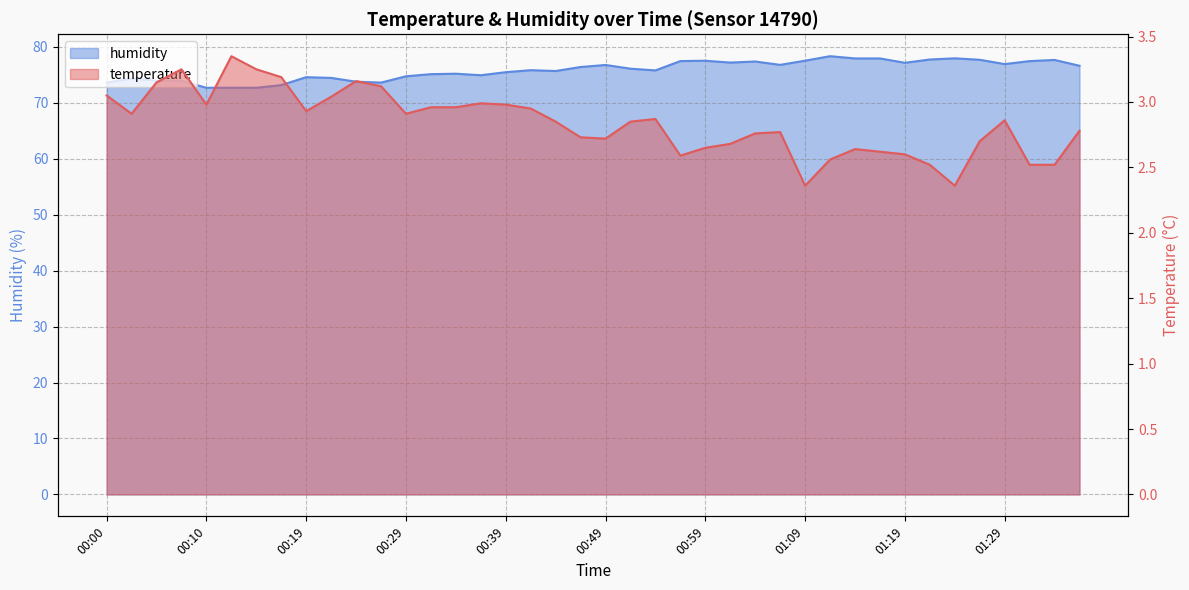

What is the spread (max minus min) of values at 00:05?

70.8